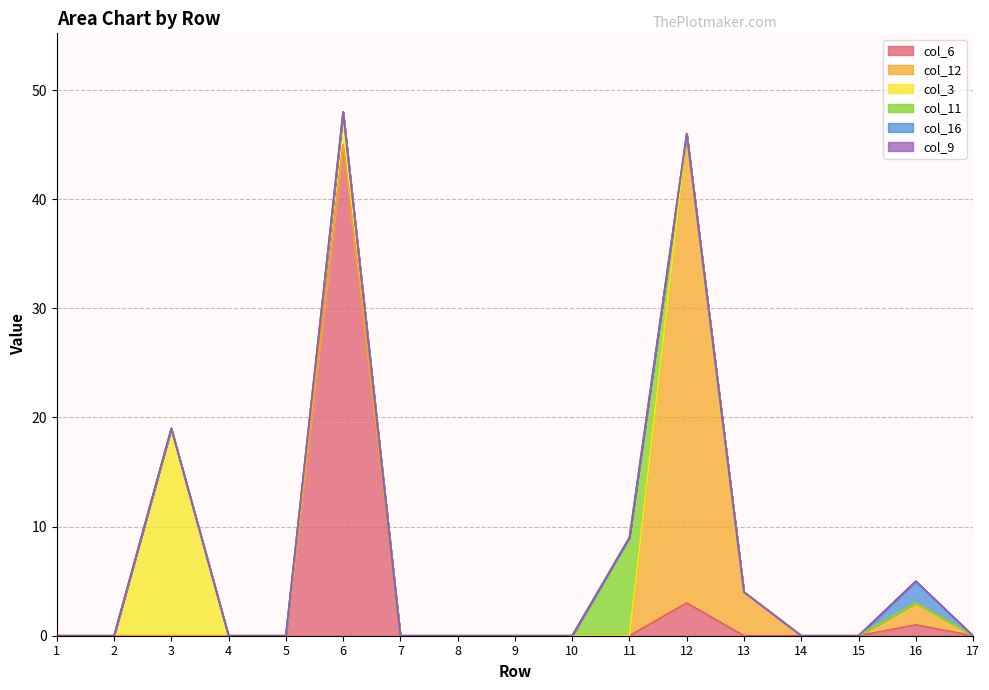

What are all the series names shown in the legend?

col_6, col_12, col_3, col_11, col_16, col_9